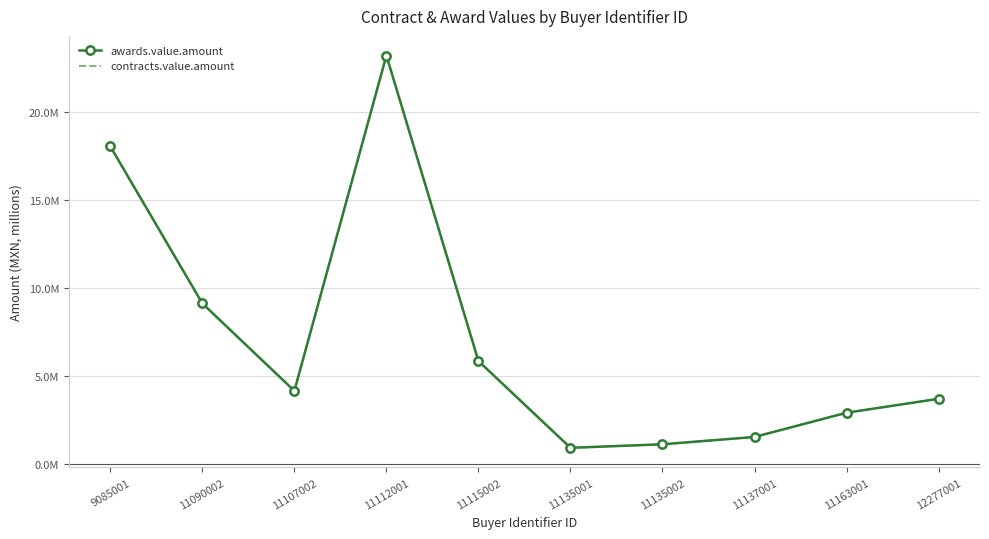

What is the value of the contracts.value.amount point at the 9th from the left?

2.9